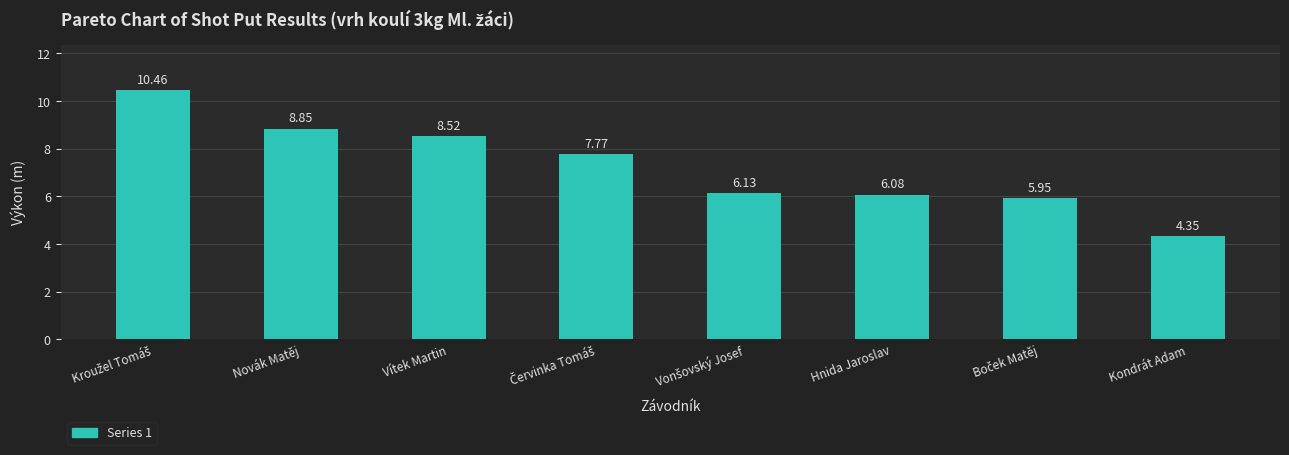

The value at Novák Matěj is 15.9. True or false?

False